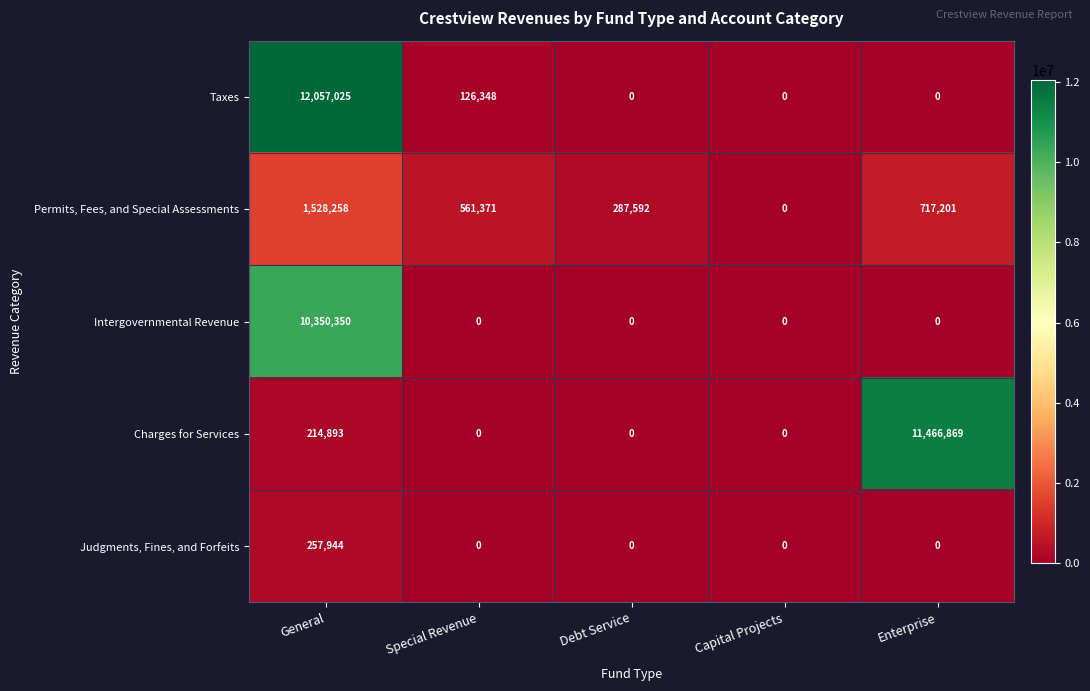

At which category is the sum across all series the highest?

General